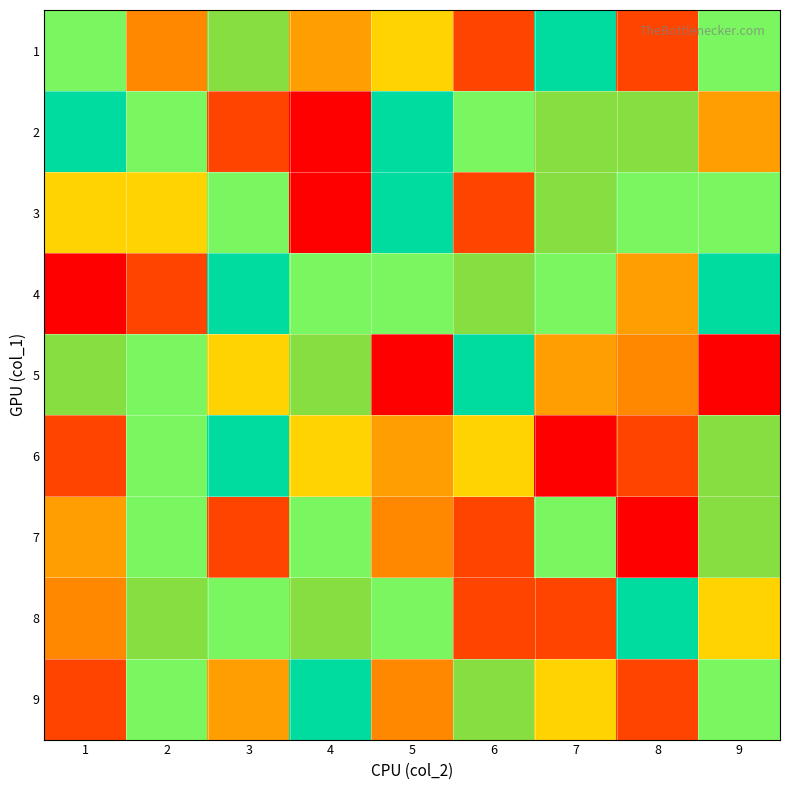

Between 3 and 9, which series saw the biggest shift?

7